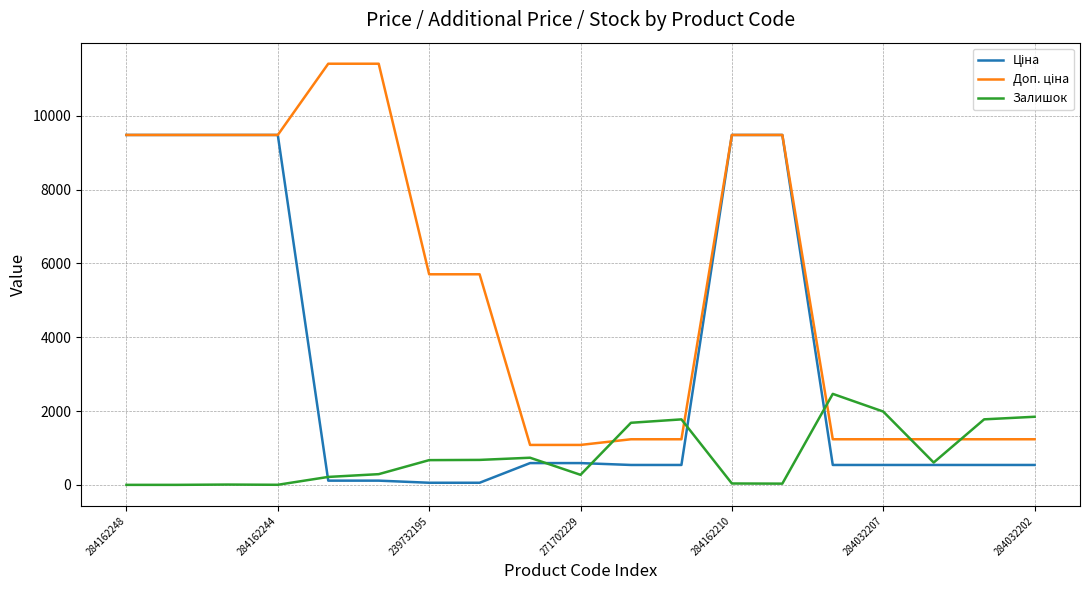

What is the maximum value shown in the chart?

11410.0